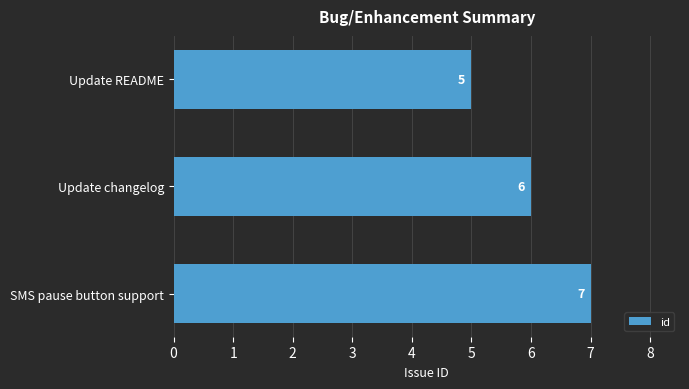

The value at Update README is 9. True or false?

False